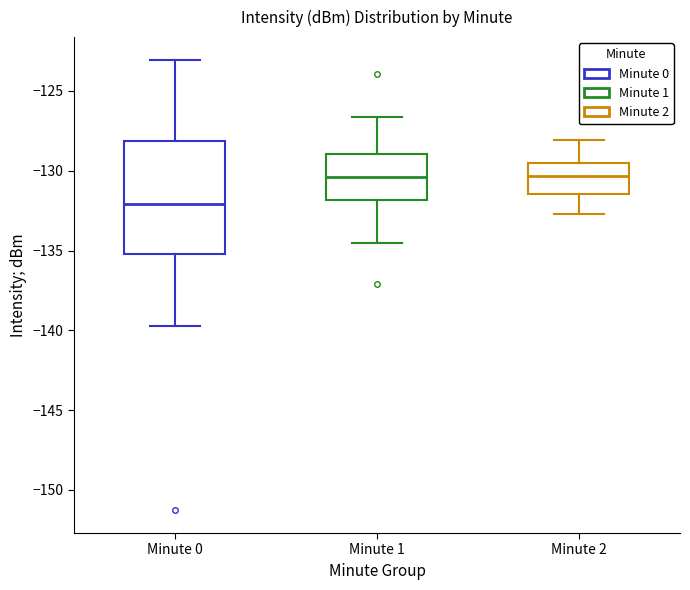

Where is the lower edge of the box for Minute 1 on the y-axis? The values are not printed on the chart, so give them approximately, as read against the axis.

-132.0